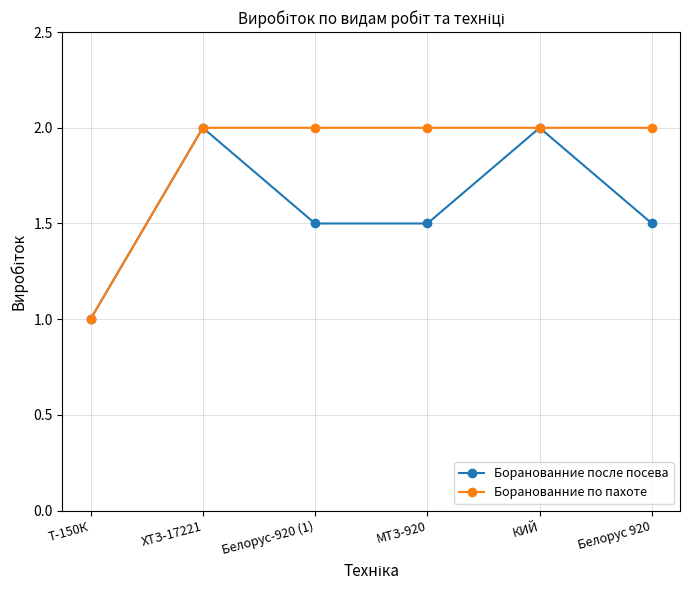

Reading right to left, what are all the values shown in this chart?

Боранованние после посева: 1.5	2.0	1.5	1.5	2.0	1.0
Боранованние по пахоте: 2.0	2.0	2.0	2.0	2.0	1.0